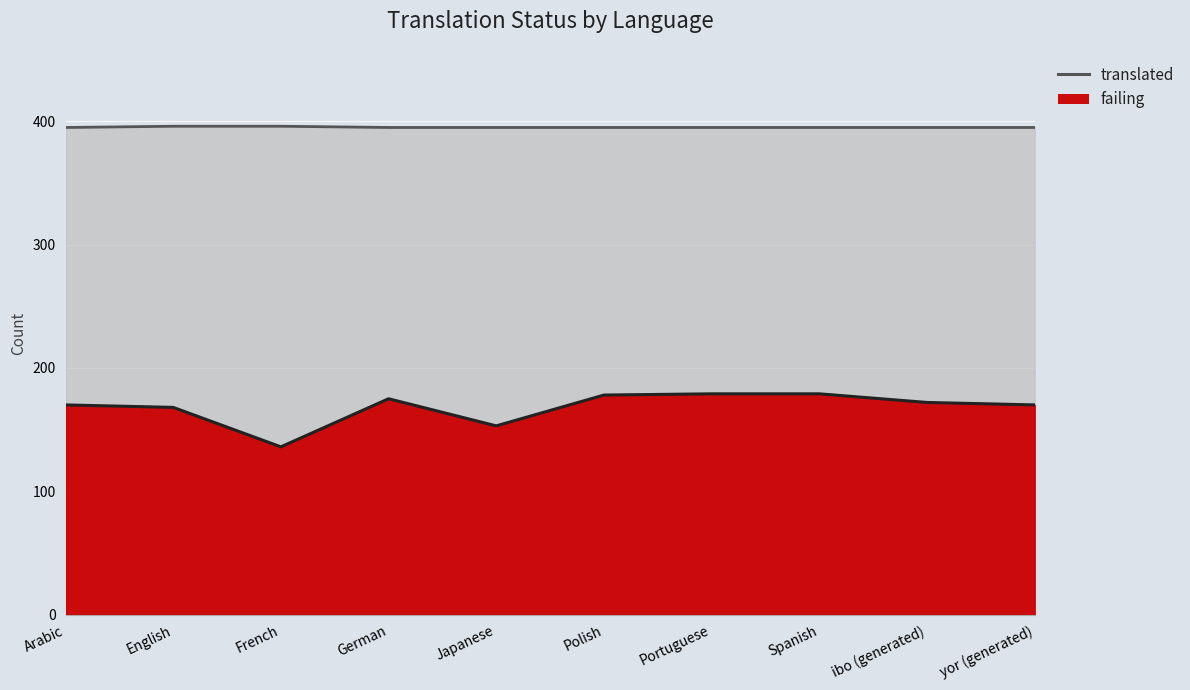

At which label is translated closest to 395?

Arabic